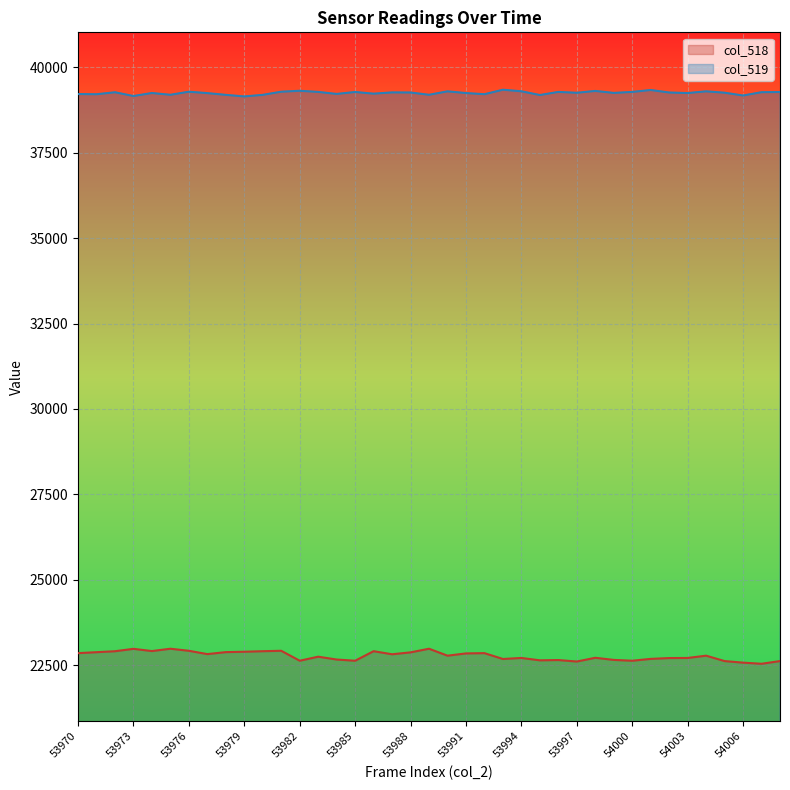

What is the spread (max minus min) of values at 53997?

16642